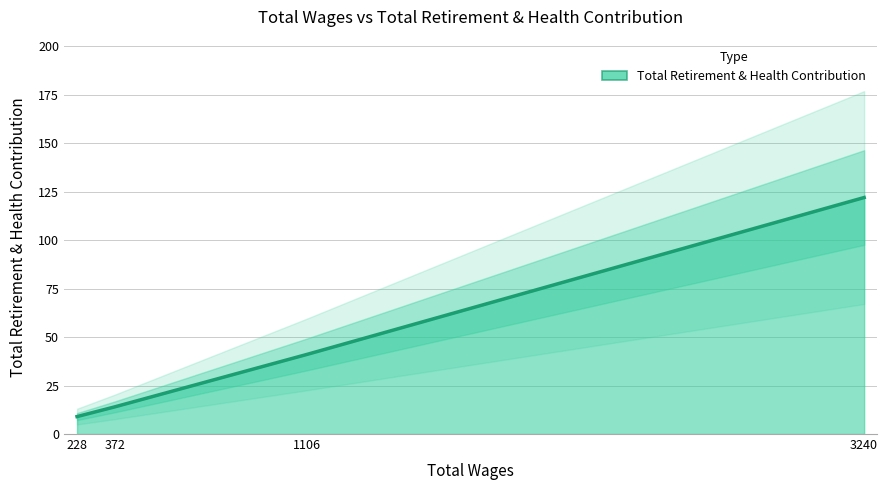

The value at 1106.0 is 41. True or false?

True